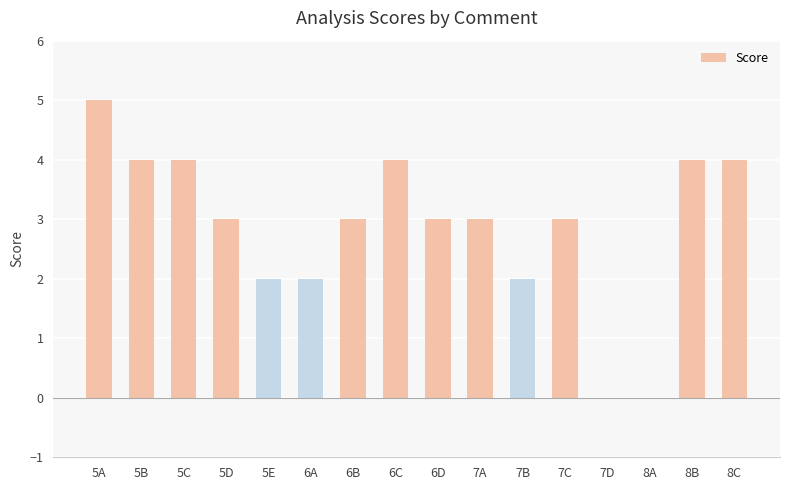

What is the sum of all values?

46